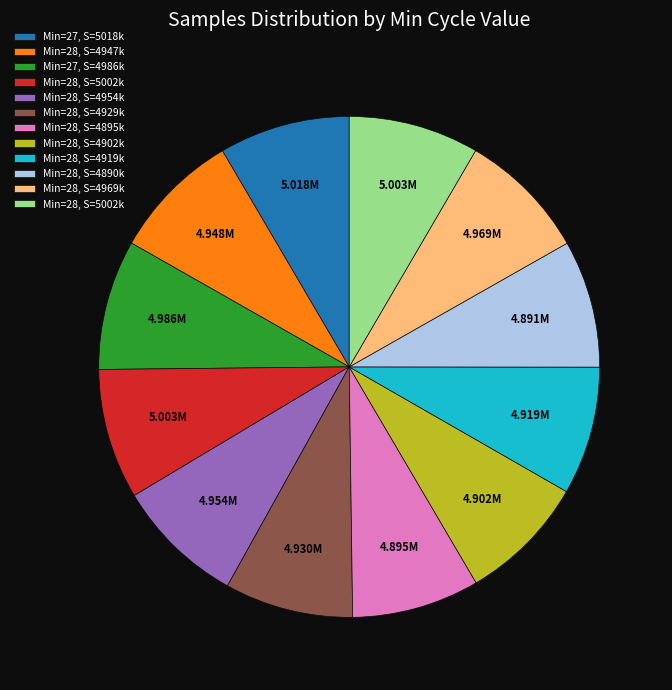

Count the number of slices in the pie.

12